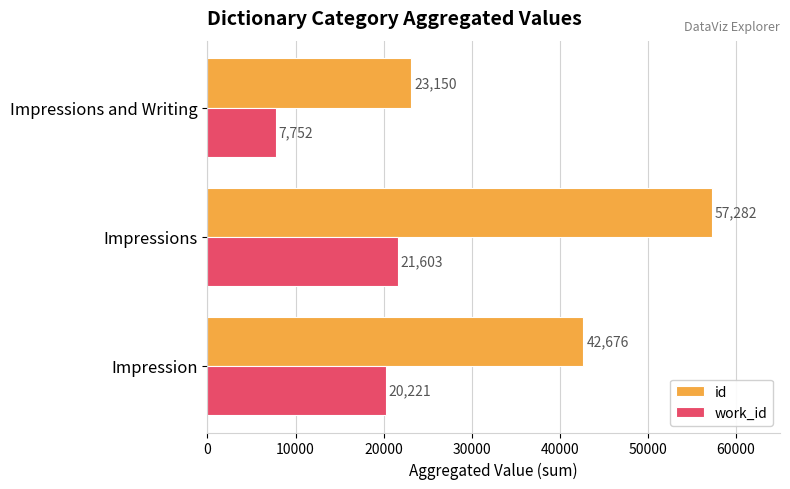

What is the spread (max minus min) of values at Impressions and Writing?

15398